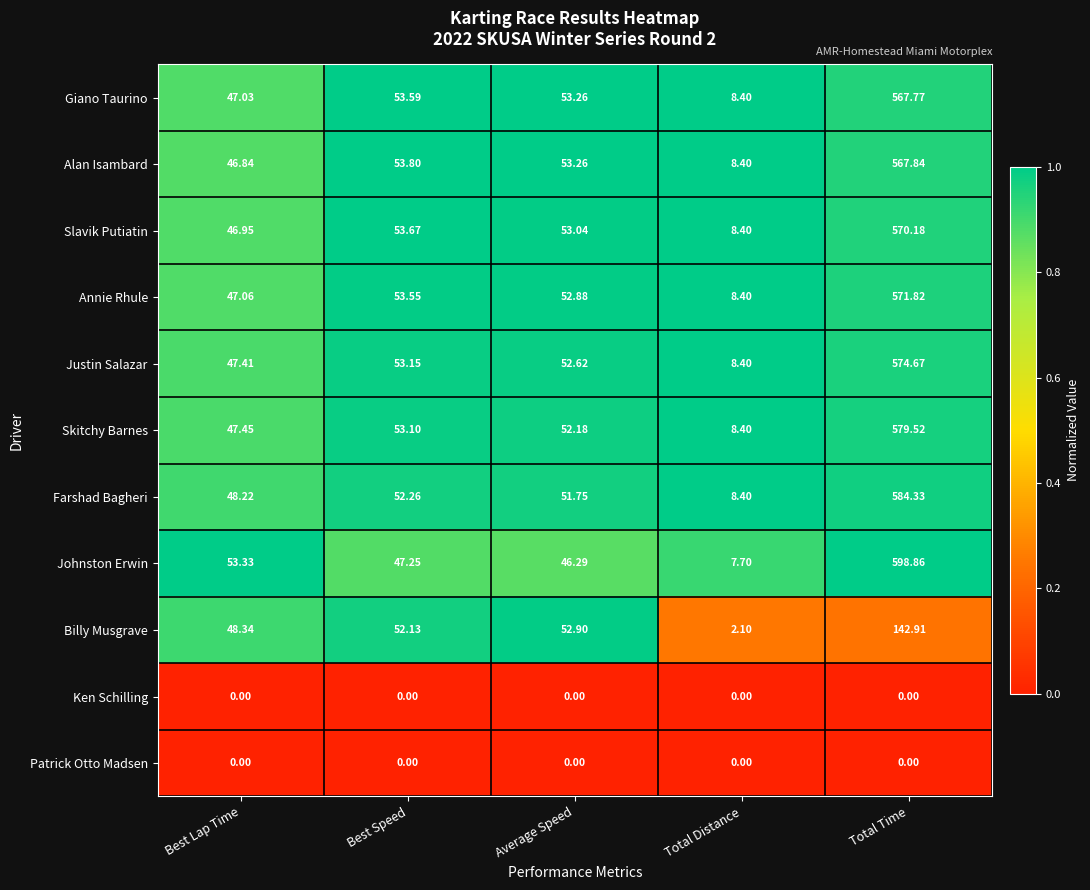

At which category is the sum across all series the highest?

Total Time